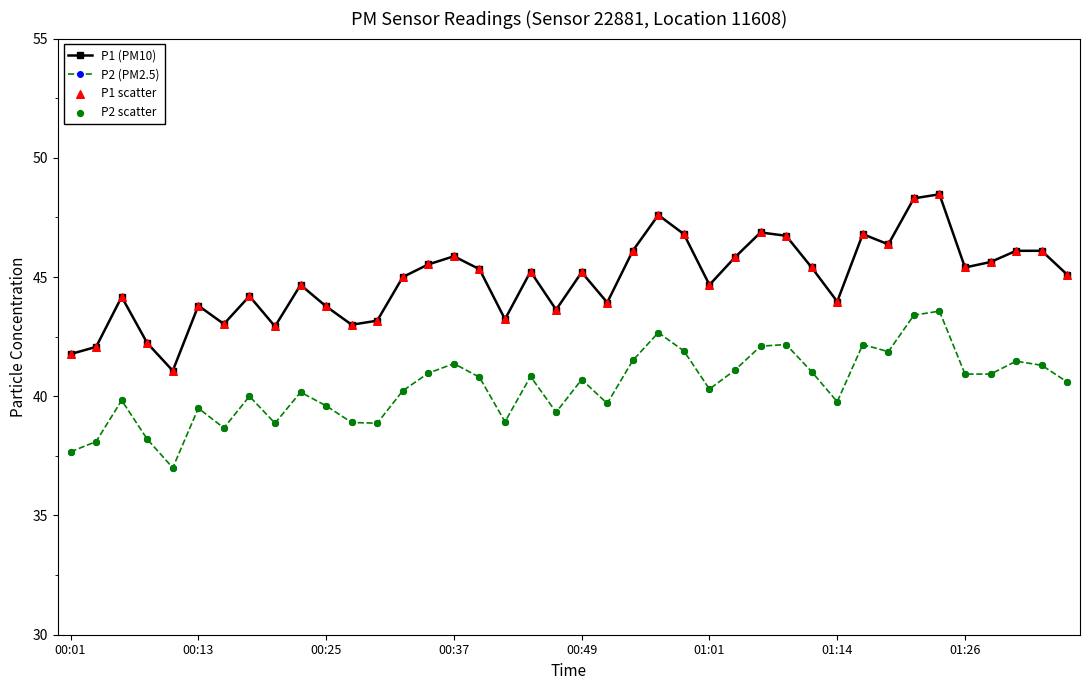

Which series has the largest range (max minus min)?

P1 (PM10)